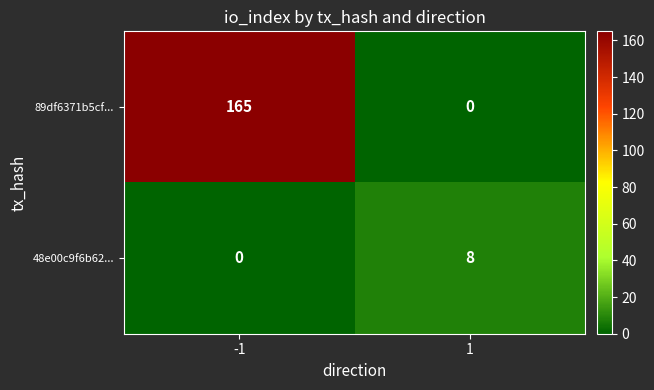

Reading left to right, what are all the values shown in this chart?

89df6371b5cf...: 165	0
48e00c9f6b62...: 0	8